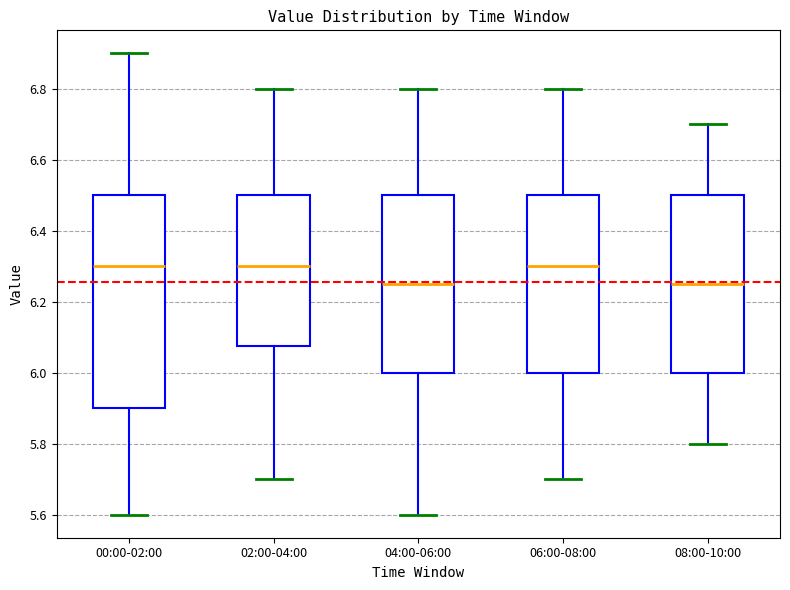

Reading left to right, transcribe this box plot: for each box, give where its median line is, the range the box spans, and where its two whiskers end, as read against the y-axis. The values are not printed on the chart, so give them approximately, as read against the axis.

00:00-02:00: median 6.30, box 5.90 to 6.50, whiskers 5.60 to 6.90
02:00-04:00: median 6.30, box 6.08 to 6.50, whiskers 5.70 to 6.80
04:00-06:00: median 6.26, box 6.00 to 6.50, whiskers 5.60 to 6.80
06:00-08:00: median 6.30, box 6.00 to 6.50, whiskers 5.70 to 6.80
08:00-10:00: median 6.26, box 6.00 to 6.50, whiskers 5.80 to 6.70